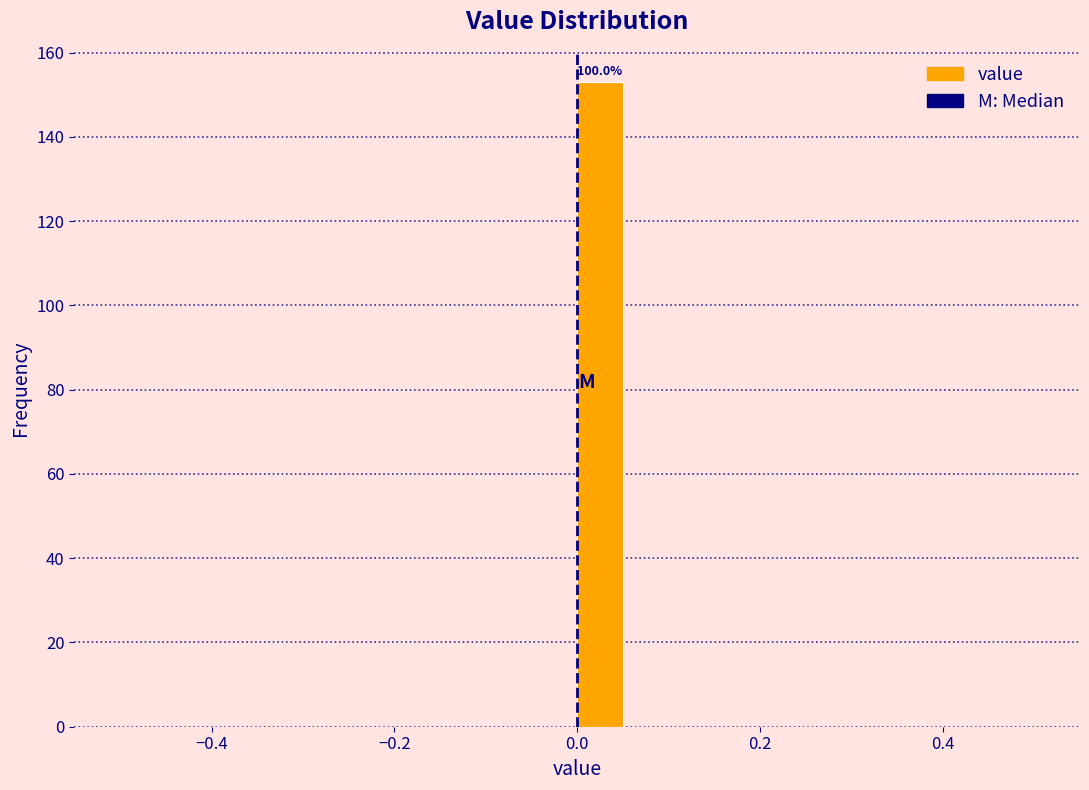

Read against the x-axis, roughly where is the centre of the tallest bar?

0.02